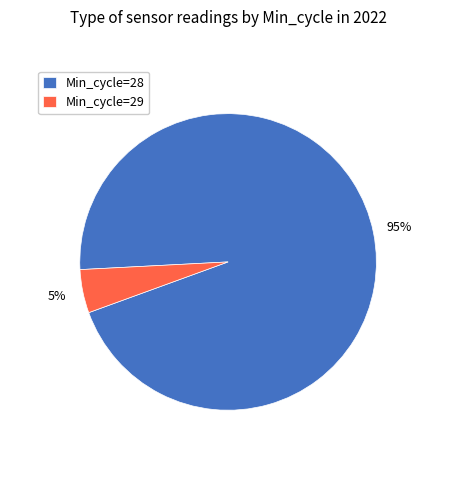

To the nearest percent, what portion does Min_cycle=29 represent?

5%